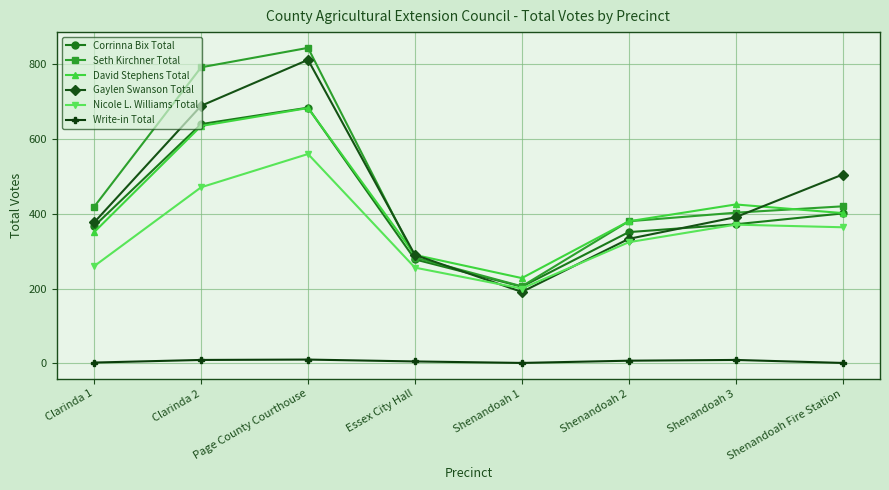

Which series changed the most between Page County Courthouse and Shenandoah 1?

Seth Kirchner Total